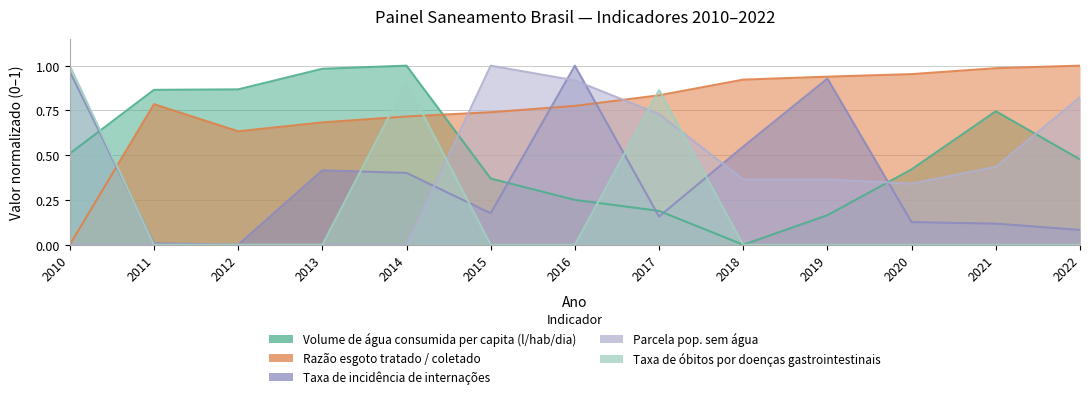

Between 2011 and 2021, which series saw the biggest shift?

Parcela pop. sem água